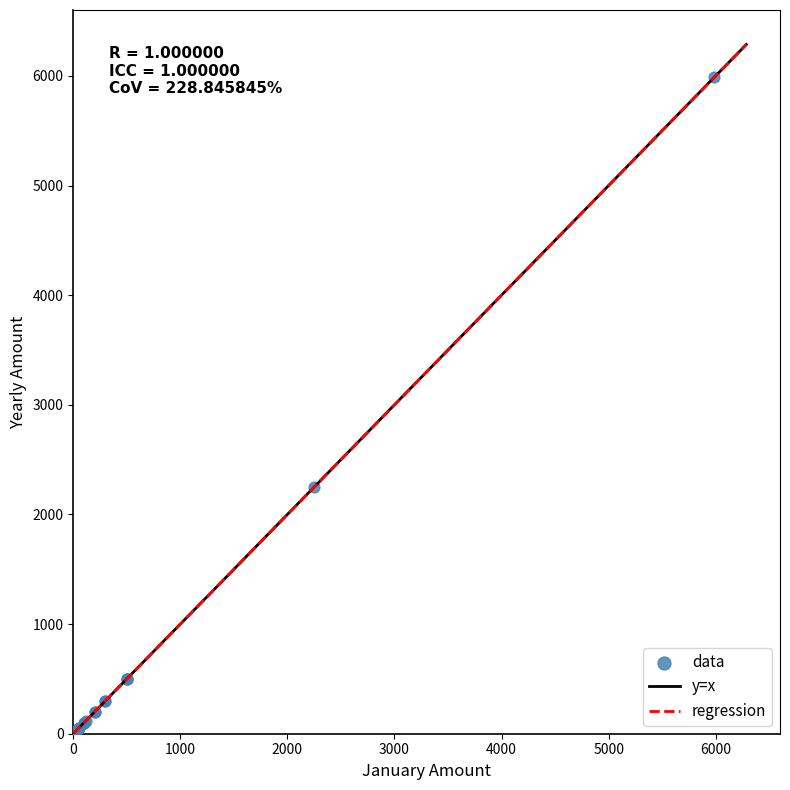

What Y value in the scatter plot is closest to 3001?

2250